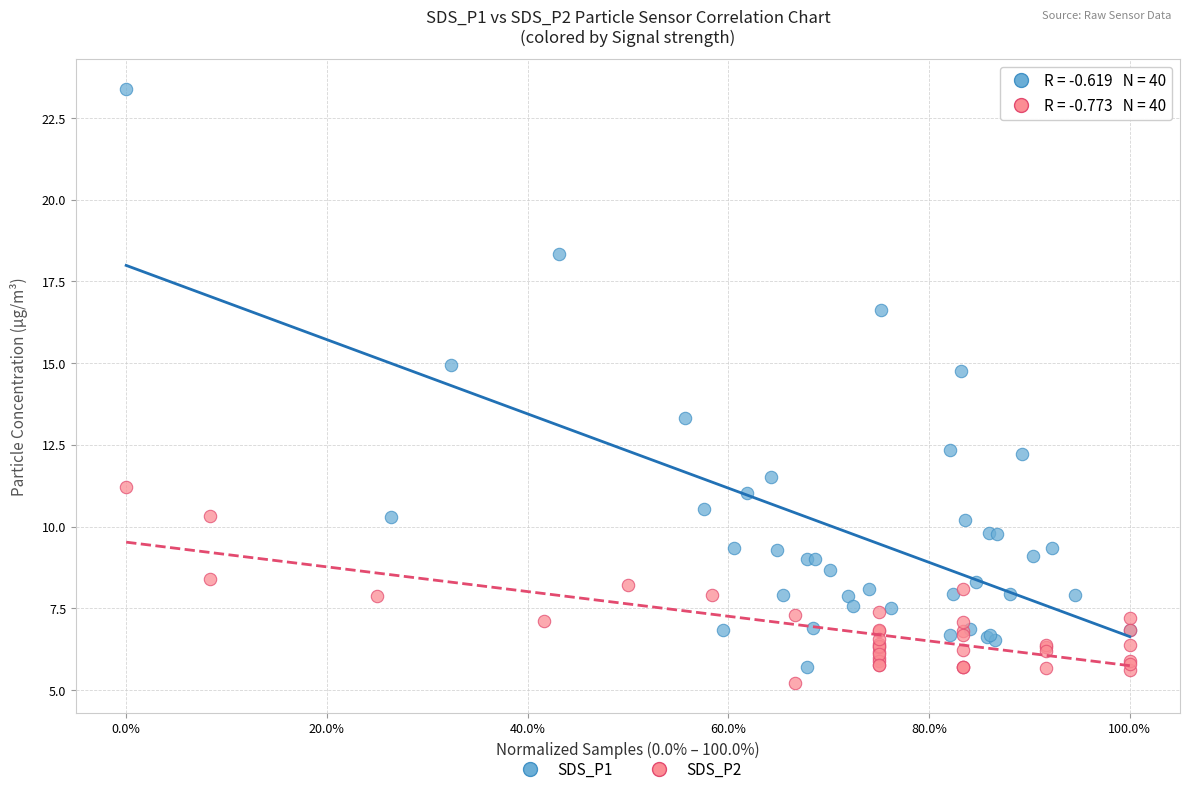

Which series has the widest spread of Y values?

SDS_P1